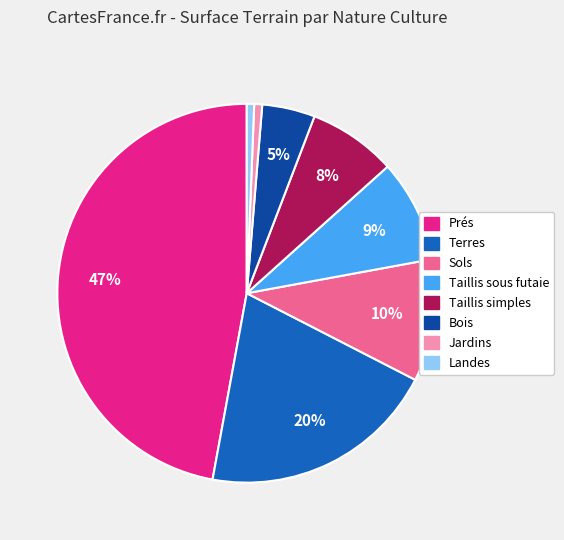

Does any single category account for the majority?

No